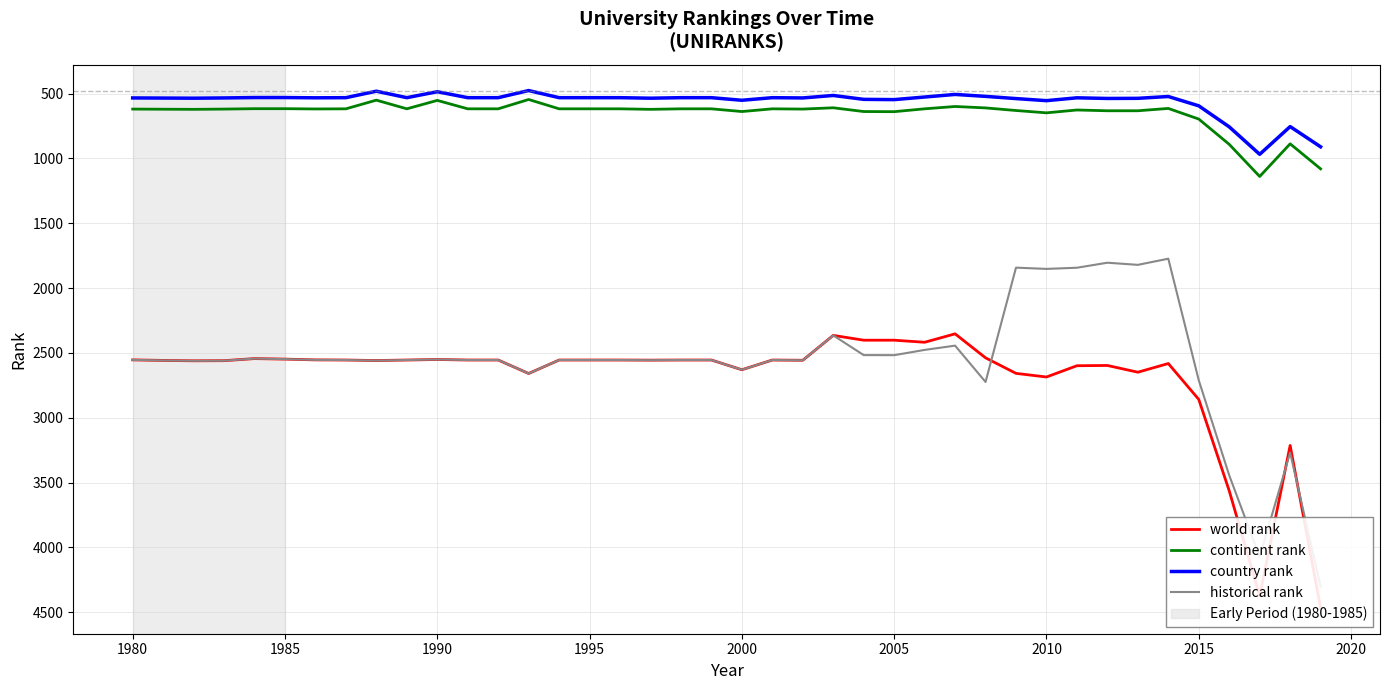

How many data points in country rank are less than 532?

20